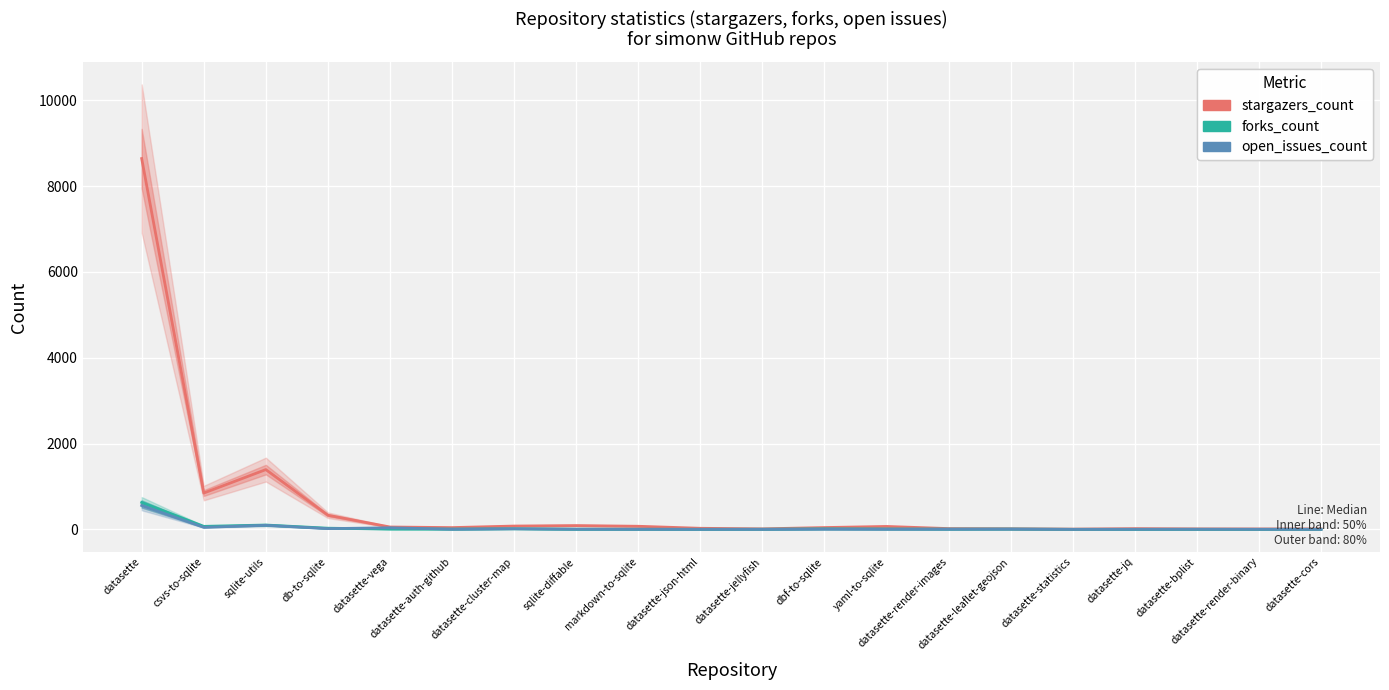

Count the number of data series in this chart.

3